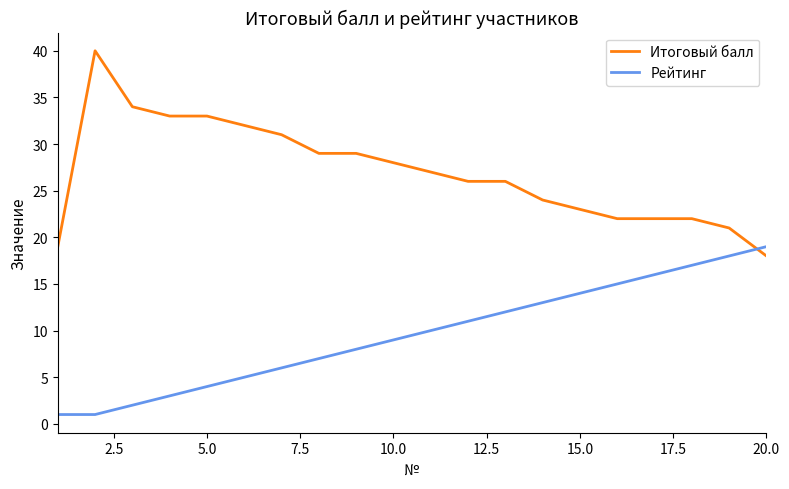

After their last crossing, which series has the higher values: Рейтинг or Итоговый балл?

Рейтинг